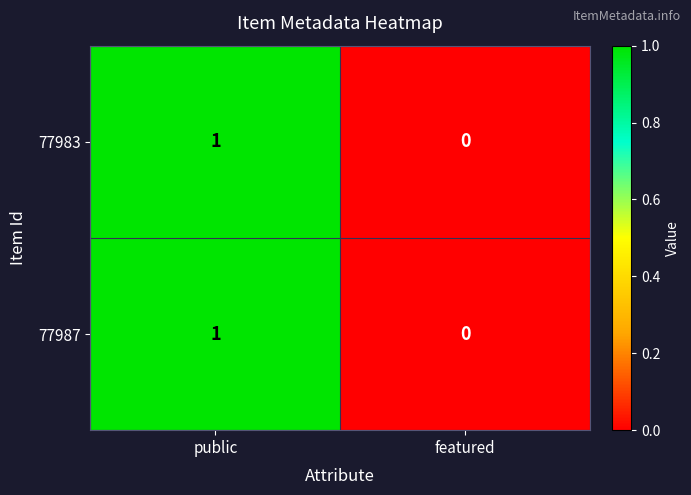

How many values in the 77987 series are below 1?

1